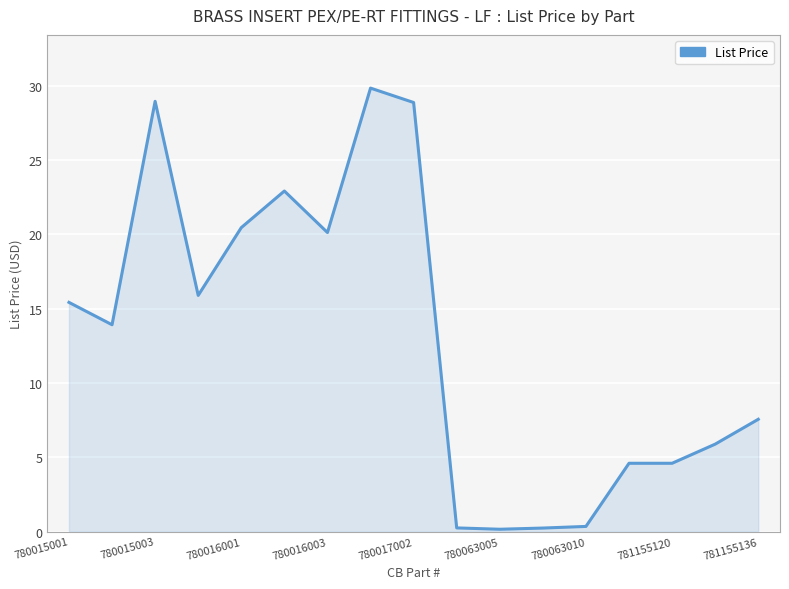

What is the maximum value shown in the chart?

29.8